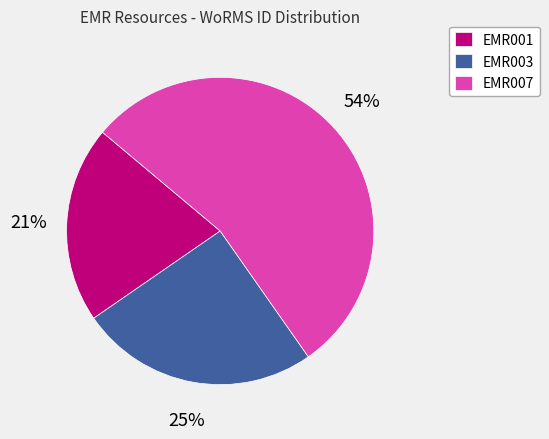

Rank the categories by value from highest to lowest.

EMR007, EMR003, EMR001